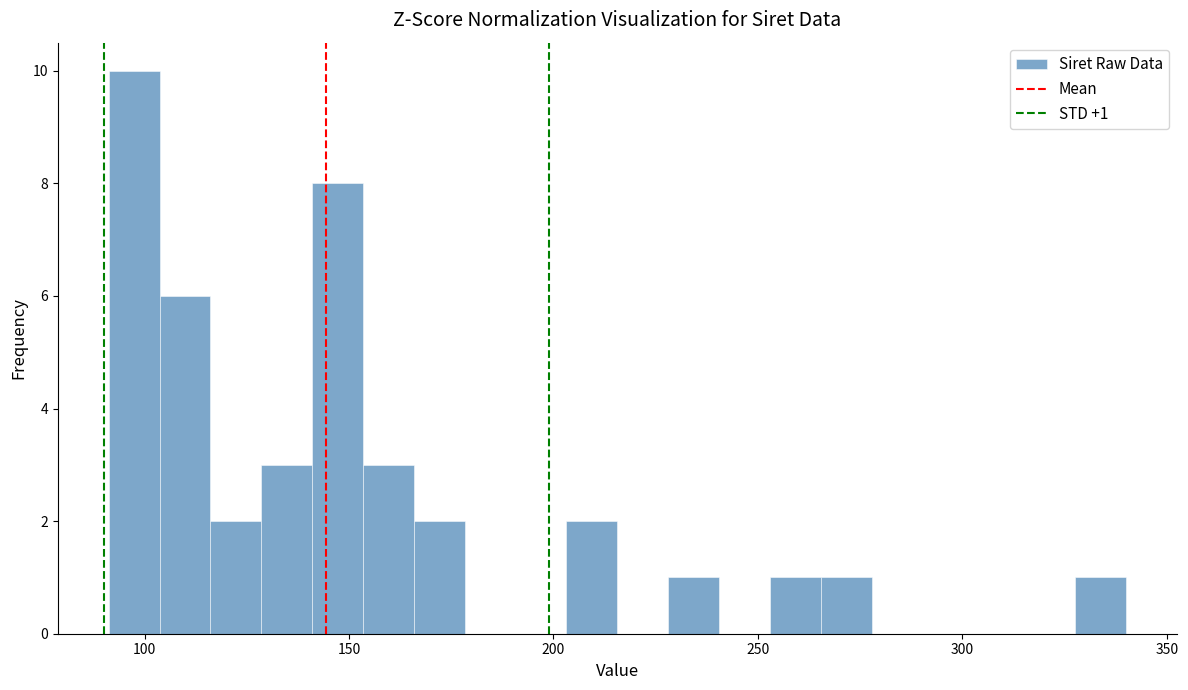

Around what value on the x-axis is the tallest bar? Give the approximate position of its centre, as read against the axis.

95